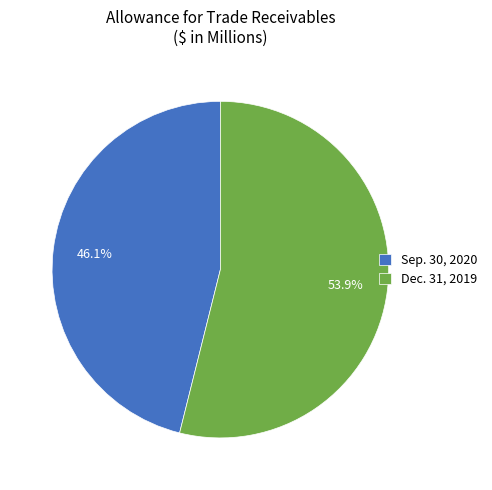

What portion of the pie excludes Dec. 31, 2019?

46.1%